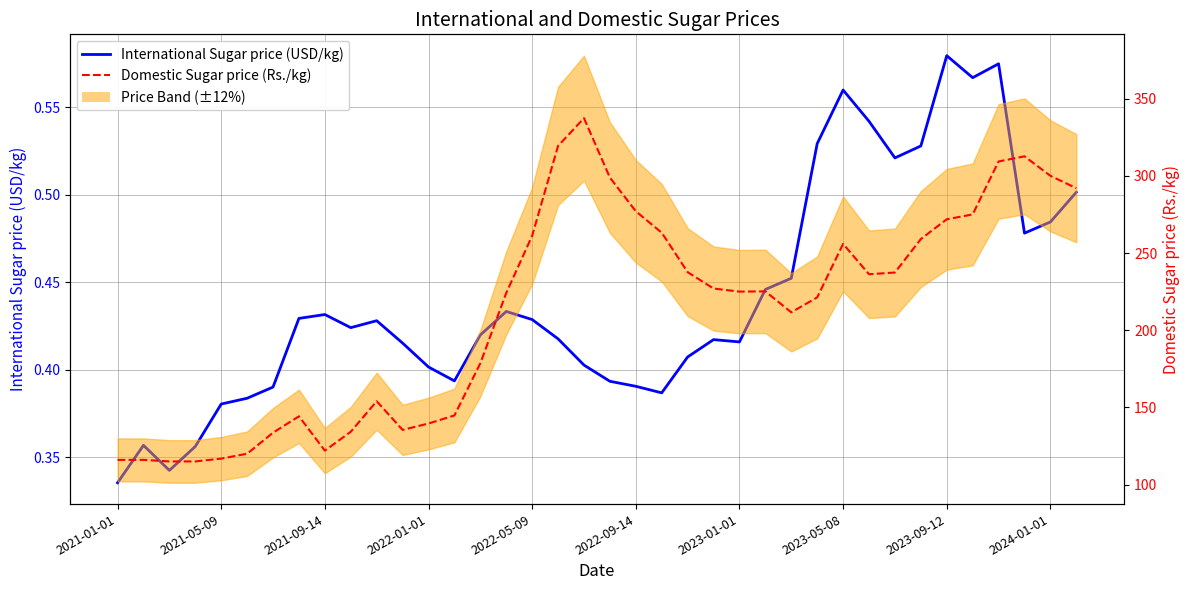

Is the value of International Sugar price (USD/kg) at 2023-01-01 greater than the value of Domestic Sugar price (Rs./kg) at 2024-01-01?

No